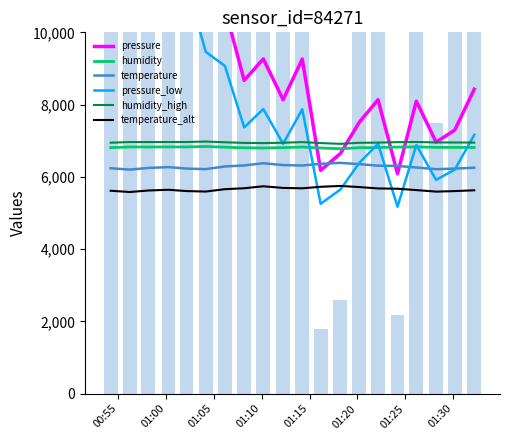

What is the maximum value for temperature_alt?

5747.9